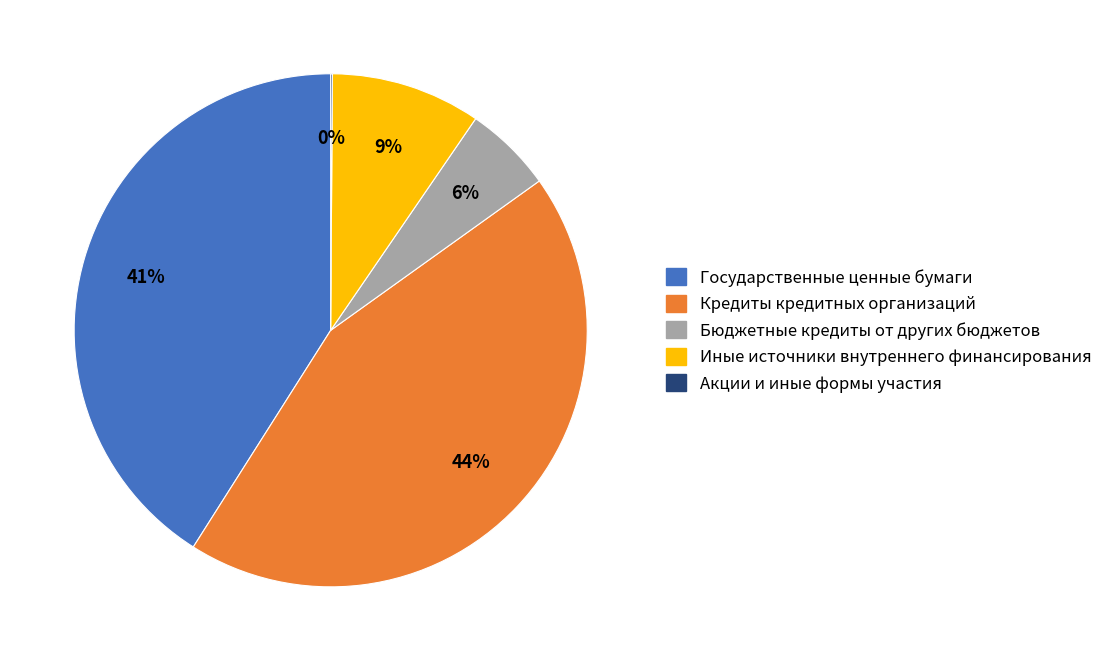

Combined, do Бюджетные кредиты от других бюджетов and Государственные ценные бумаги account for over 50%?

No